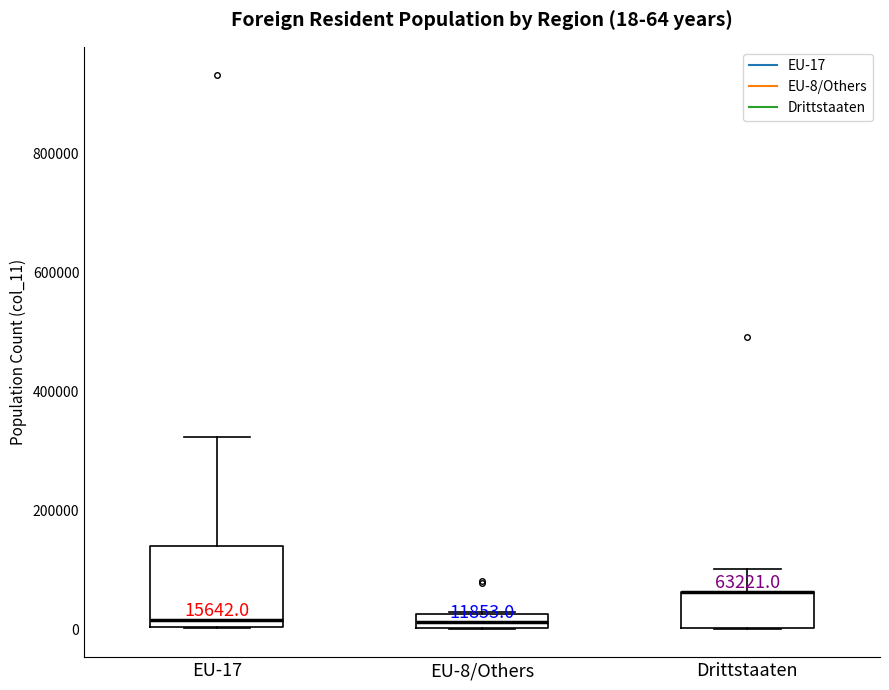

Comparing the boxes themselves (not the whiskers), which one is the tallest?

EU-17